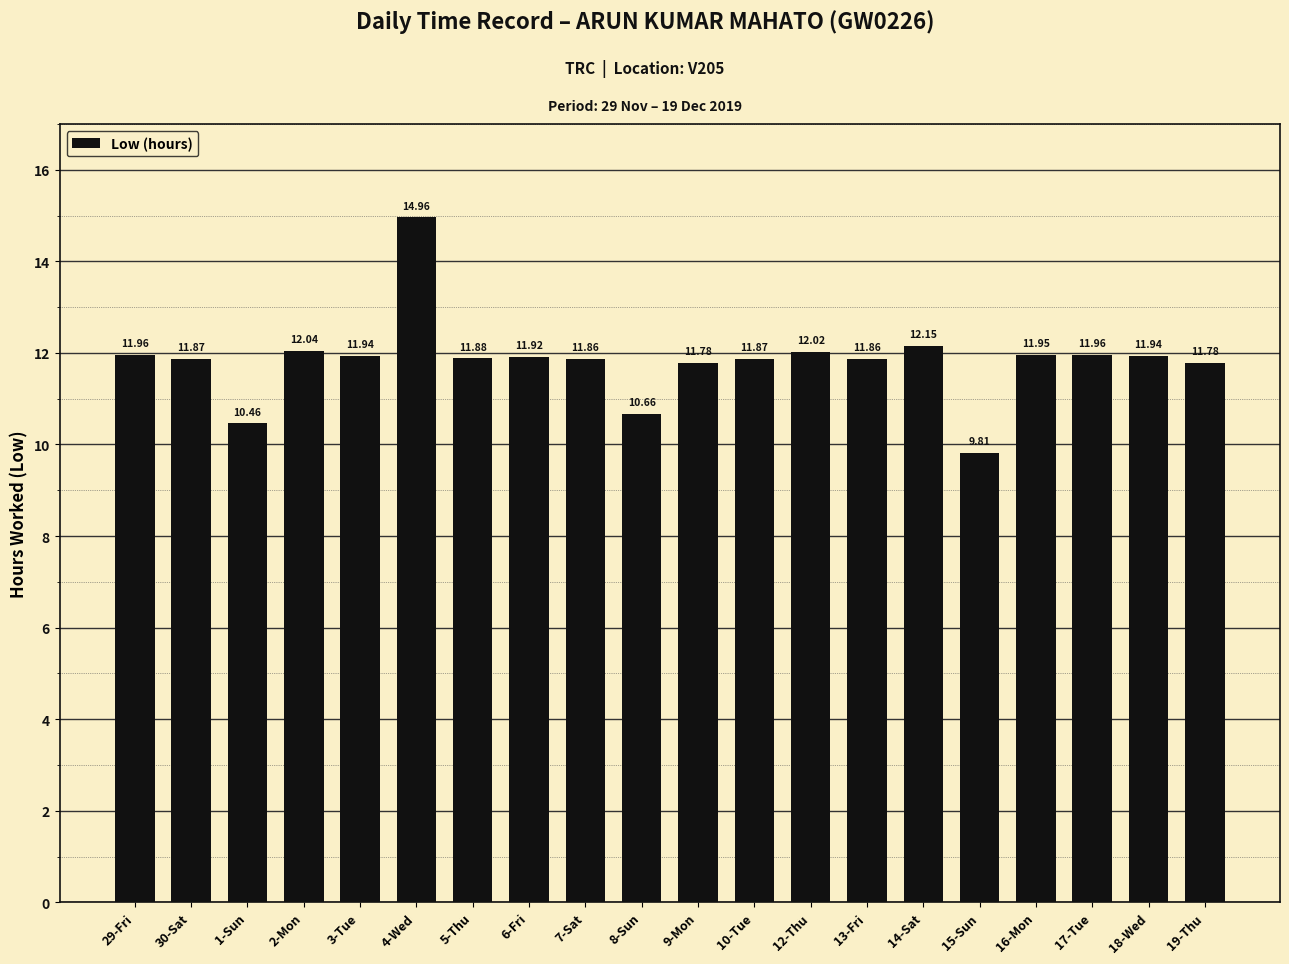

Which label corresponds to the largest value in the chart?

4-Wed